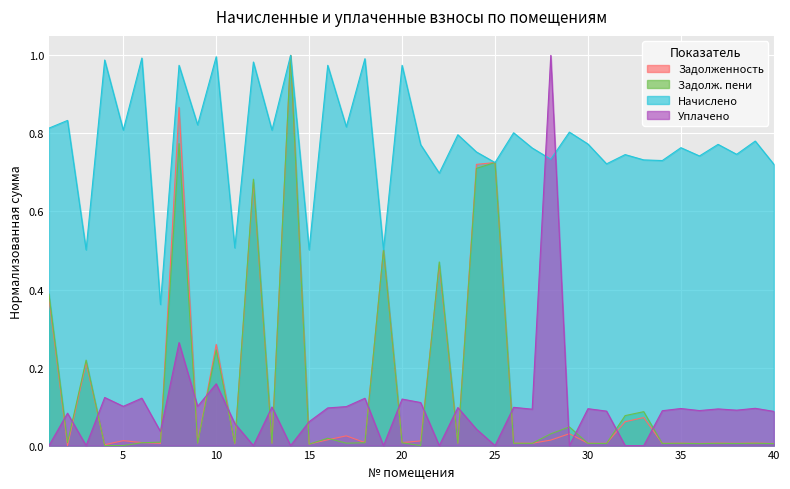

Between which two adjacent categories do zadoljennost and nachisleno first intersect?

18 and 19